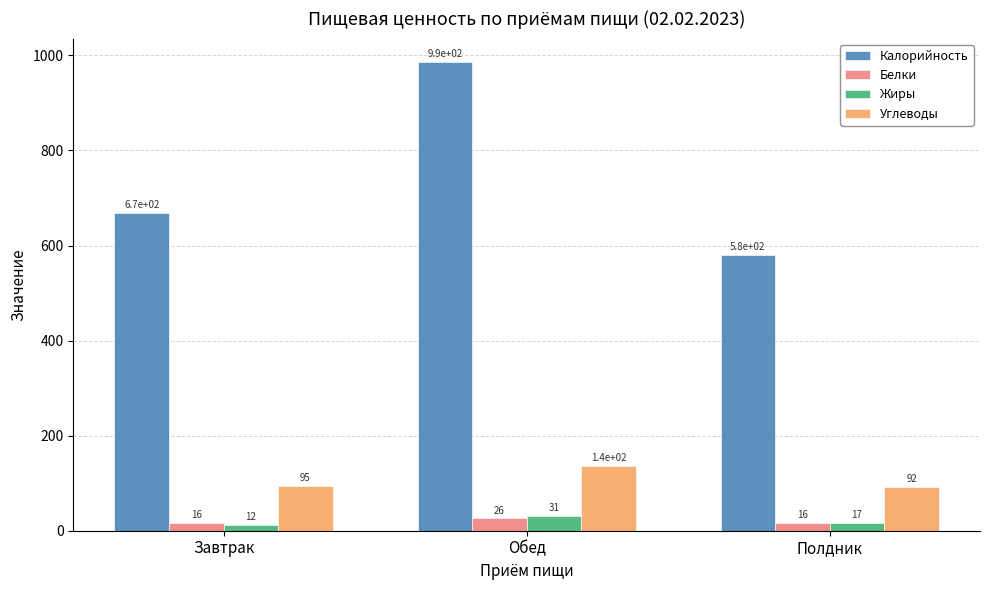

True or false: Калорийность has a value of 580.0 at Полдник.

True